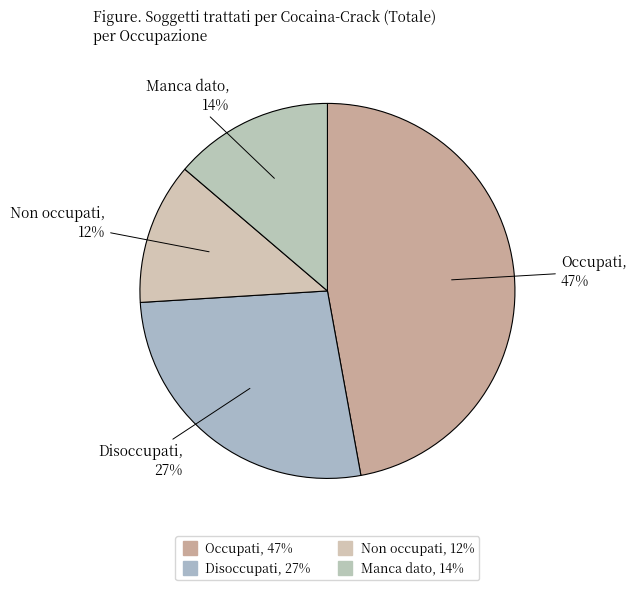

Count the number of slices in the pie.

4